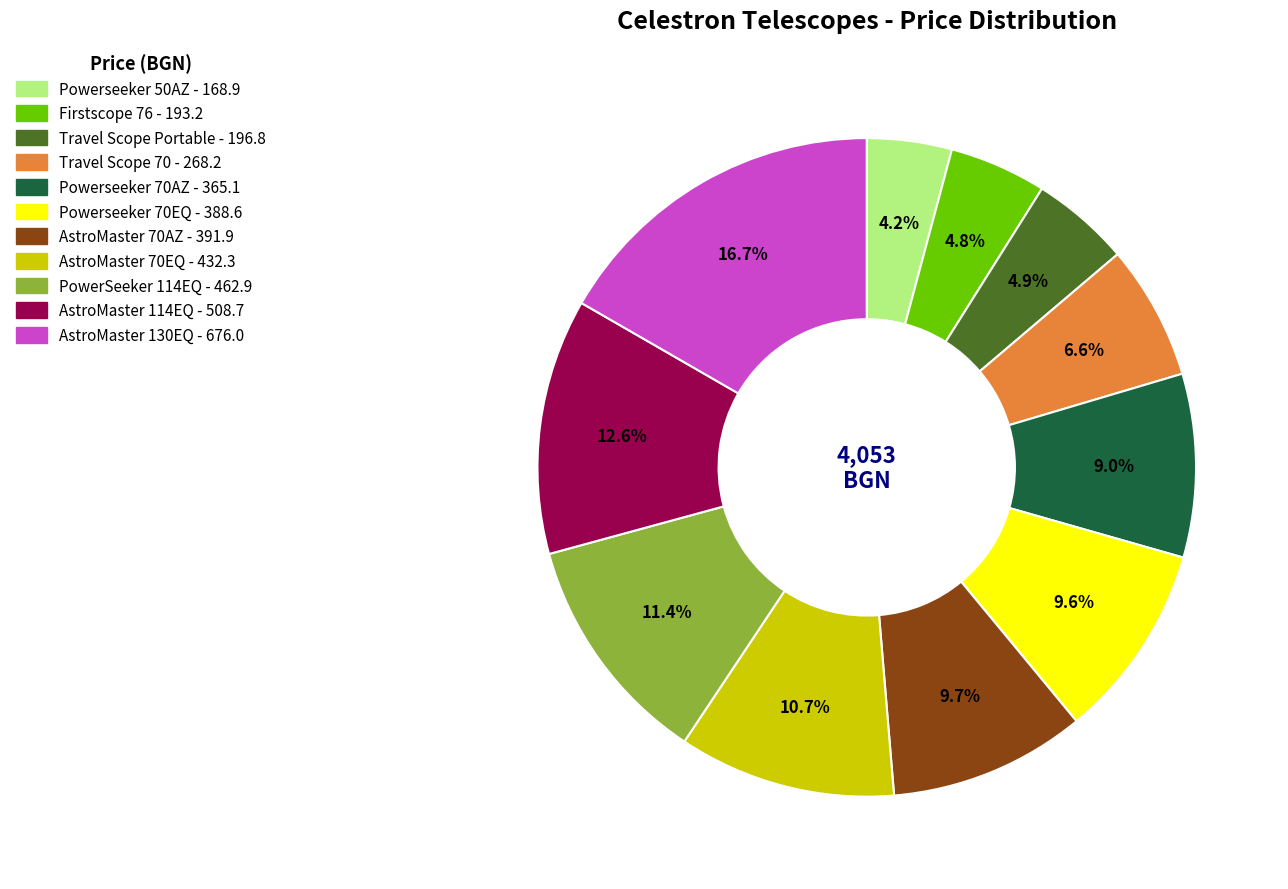

Does any single category account for the majority?

No